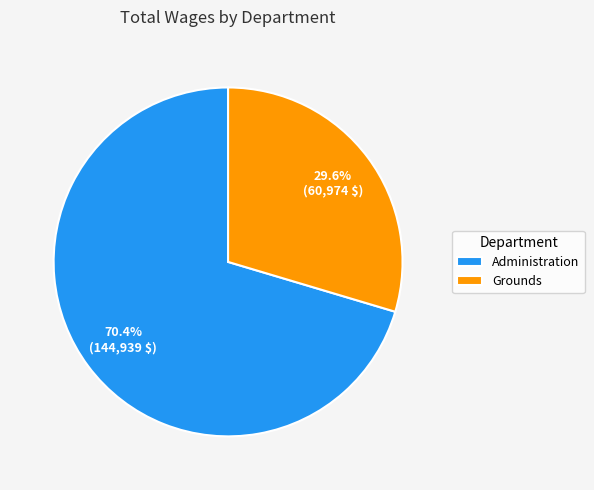

Which has a higher value, Administration or Grounds?

Administration